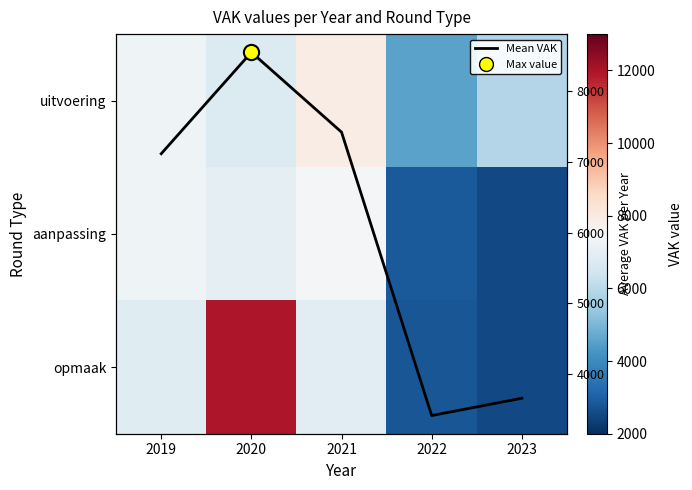

What is the sum of the Mean VAK values at 2023 and 2020?

12207.7